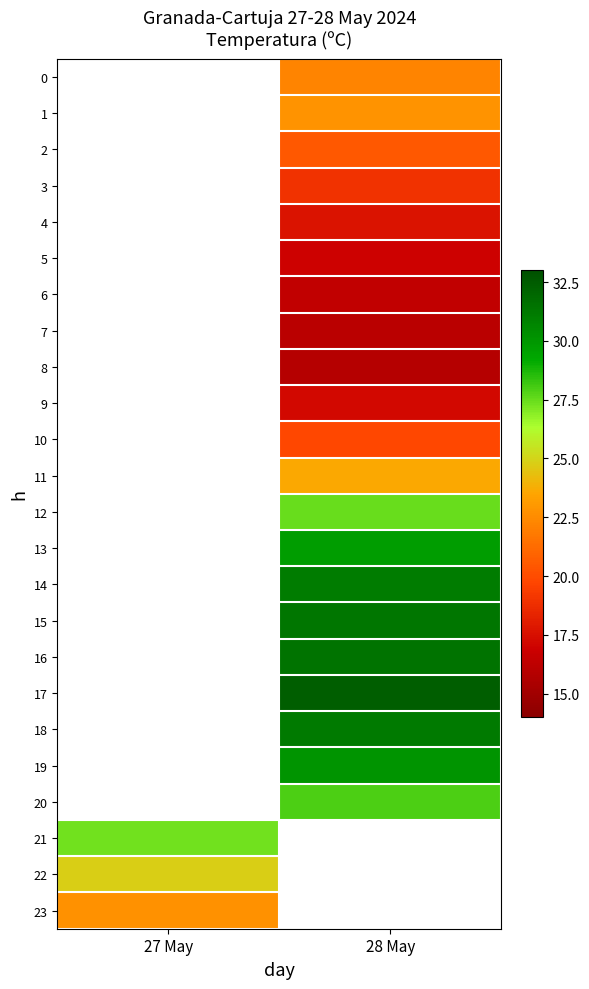

How many values in 7 are above zero?

1